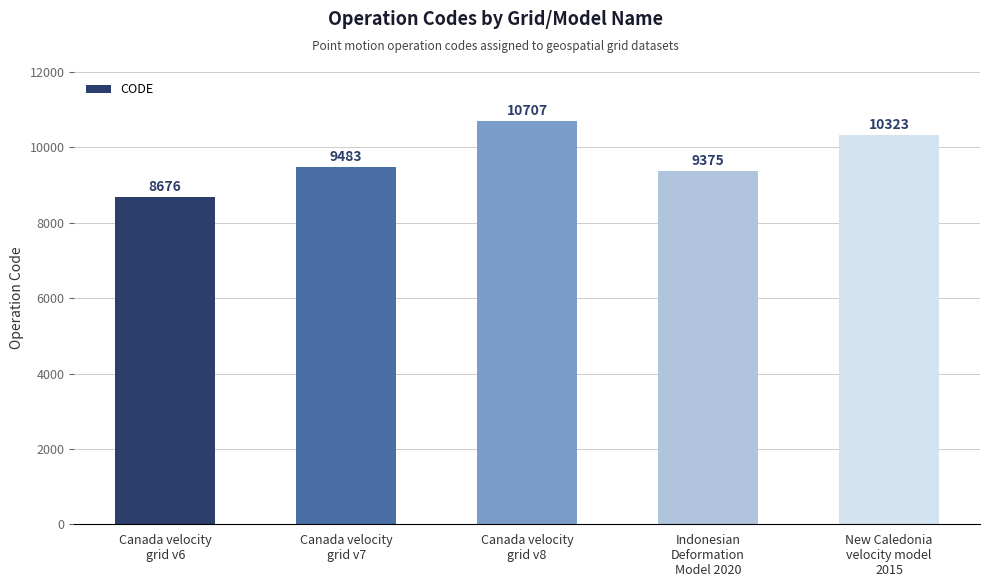

What is the label of the 2nd bar from the right?

Indonesian
Deformation
Model 2020